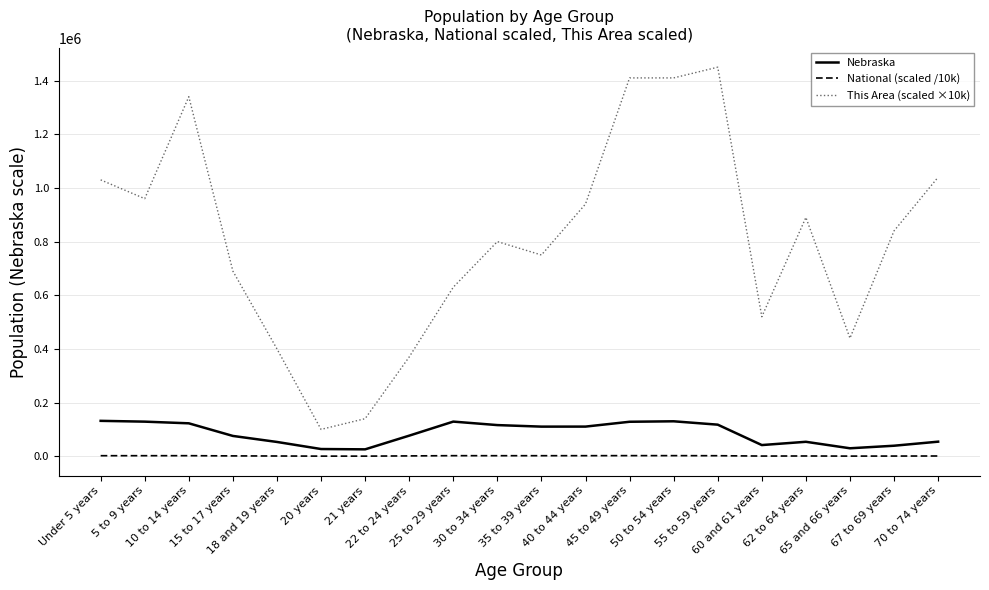

Which series has the largest total across all categories?

This Area (scaled ×10k)